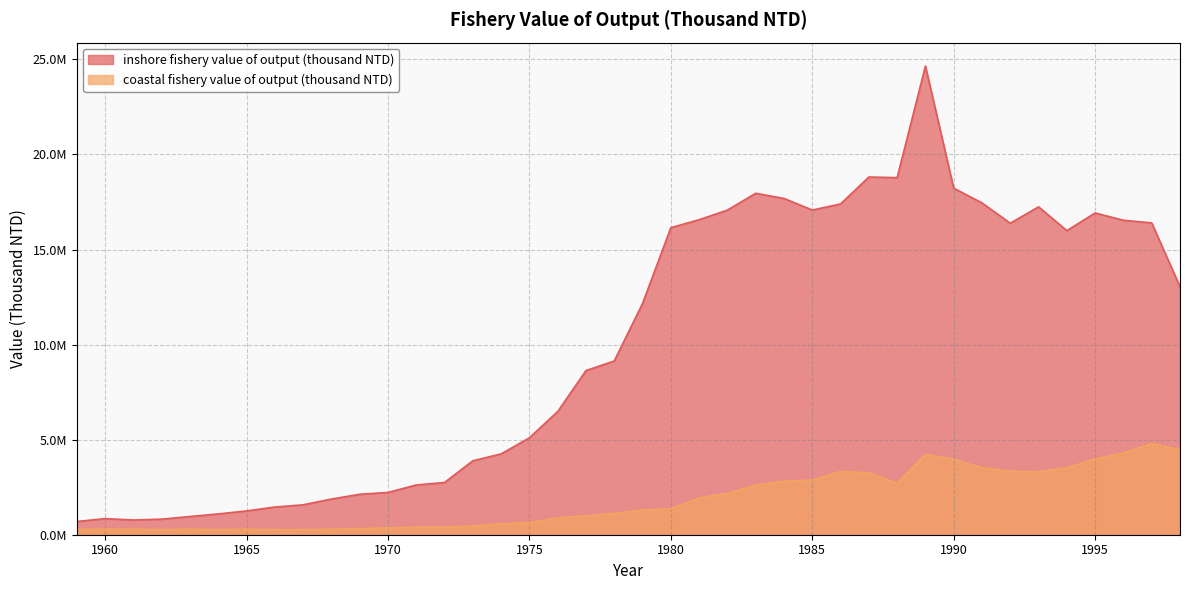

What is the value of the inshore fishery value of output (thousand NTD) point at the 28th from the left?

17398151